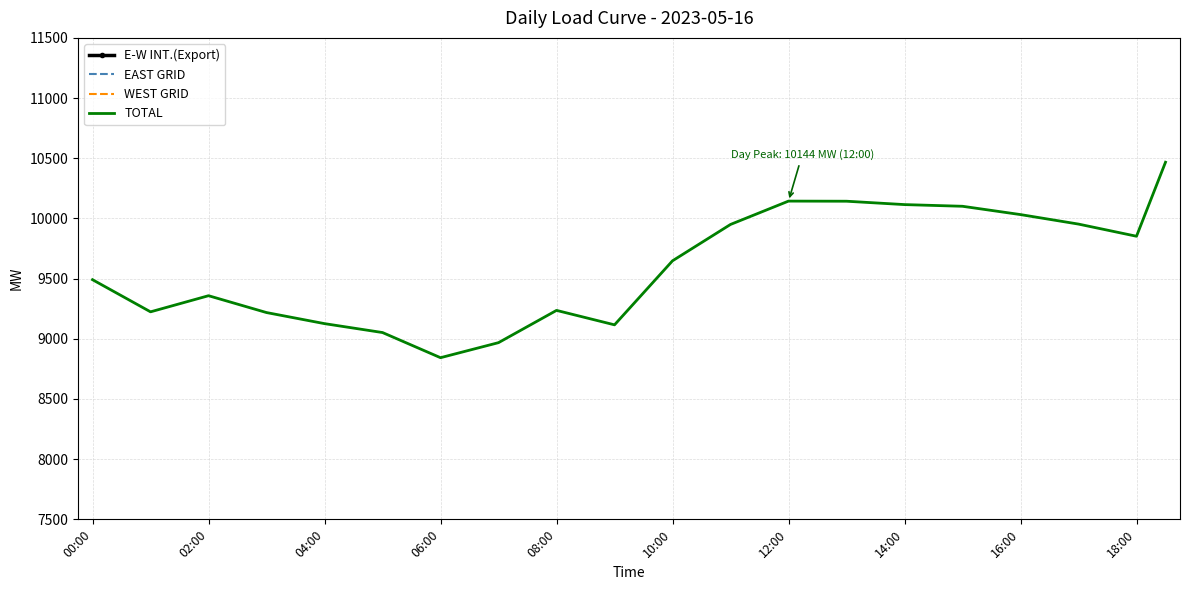

Rank the series by their maximum value, from highest to lowest.

TOTAL, EAST GRID, WEST GRID, E-W INT.(Export)